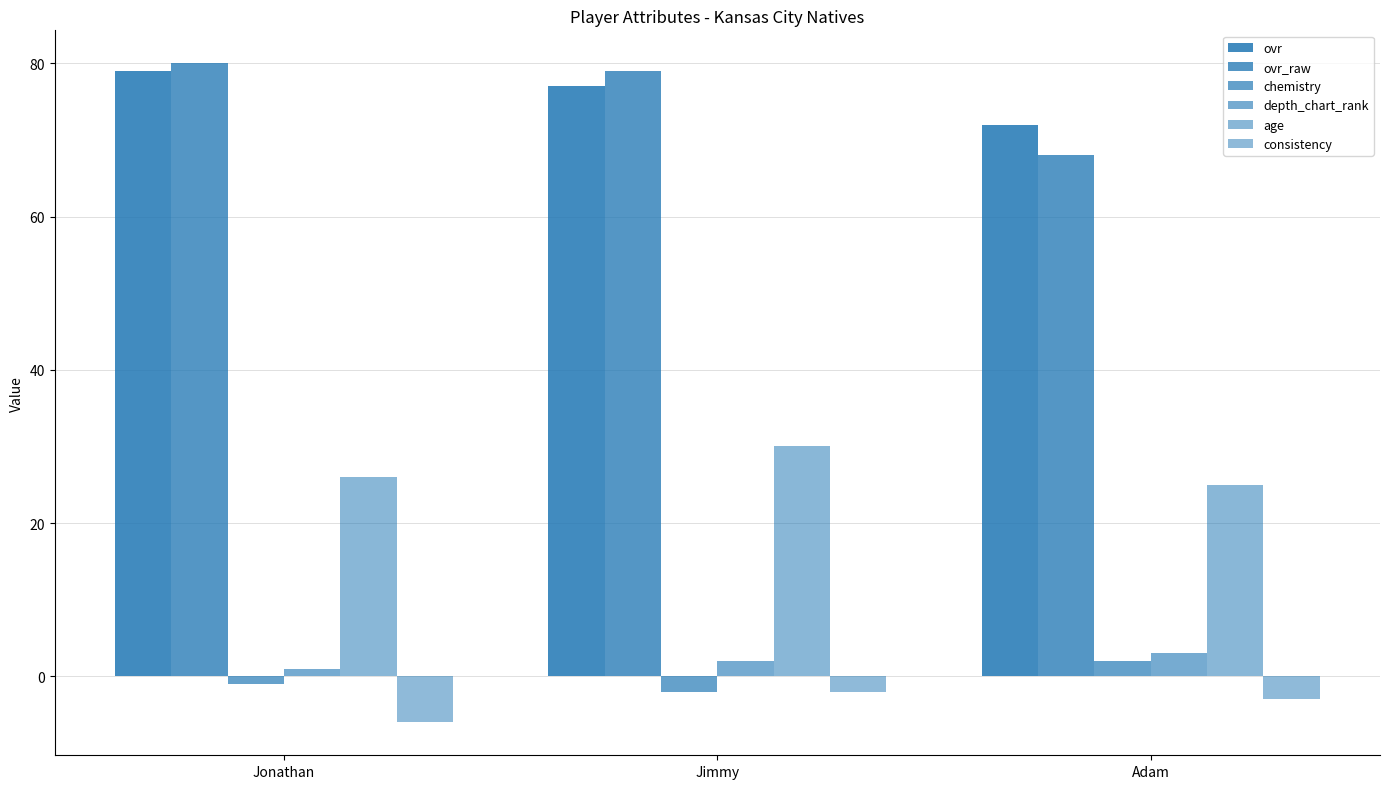

How many chemistry values are between -2 and 2?

3